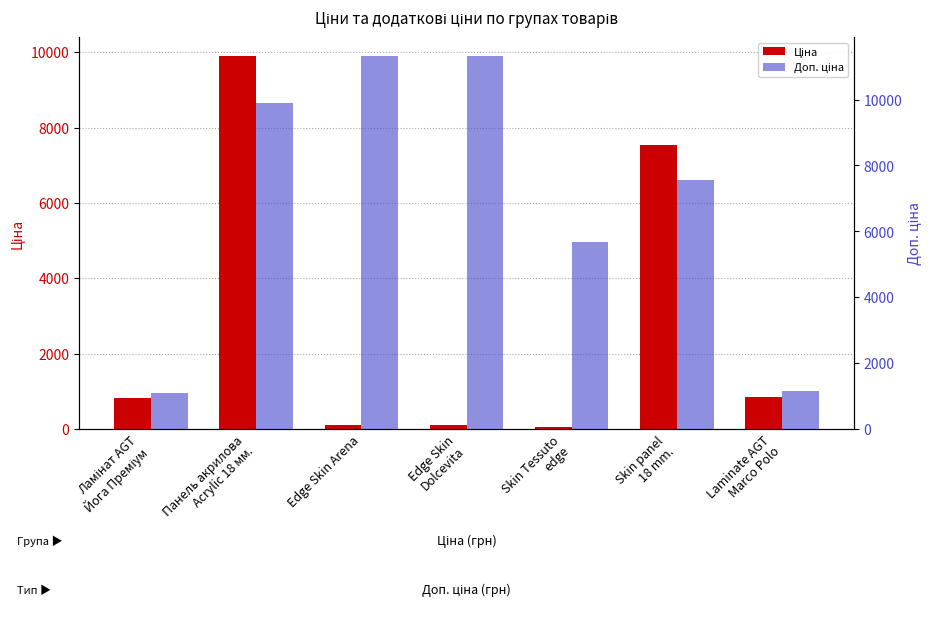

What are all the series names shown in the legend?

Ціна, Доп. ціна